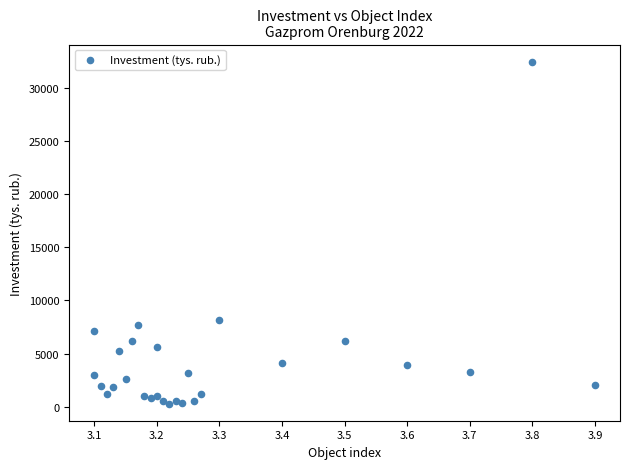

What is the range of X values (max minus min)?

0.8